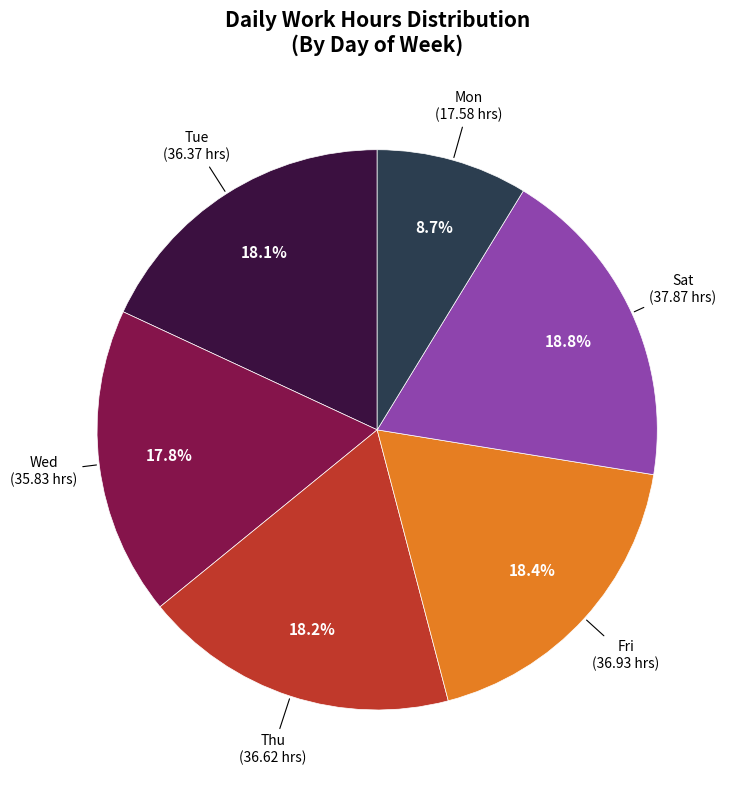

How many slices are in this pie chart?

6